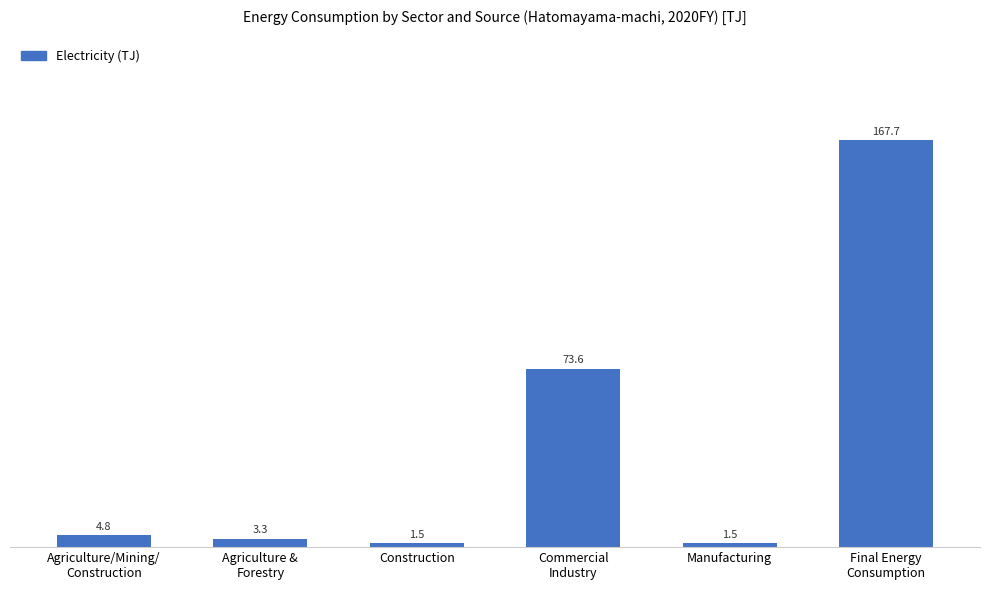

Where is the data nearest to the value 84?

Commercial
Industry